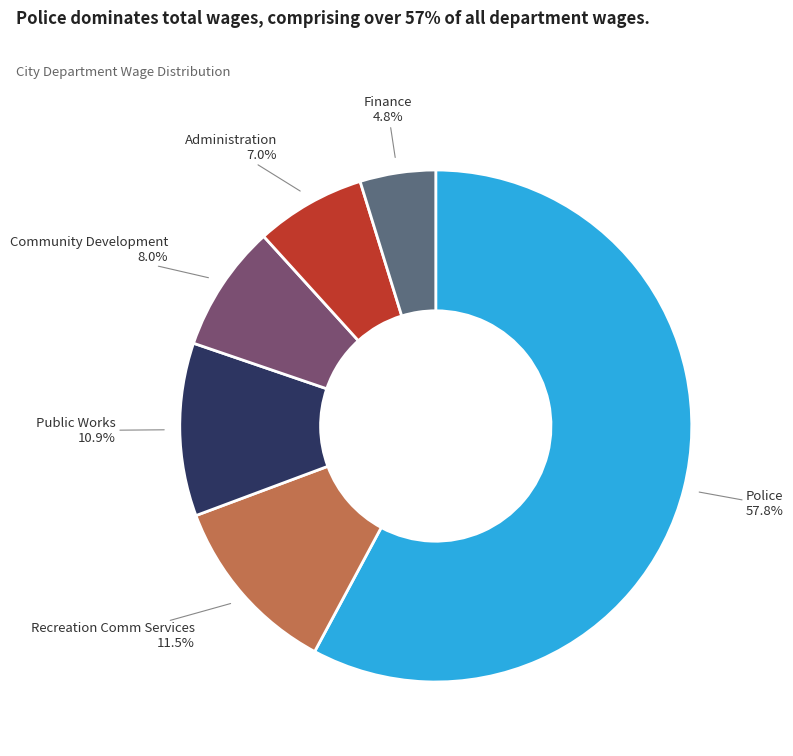

Is there any slice that represents more than half of the pie?

Yes